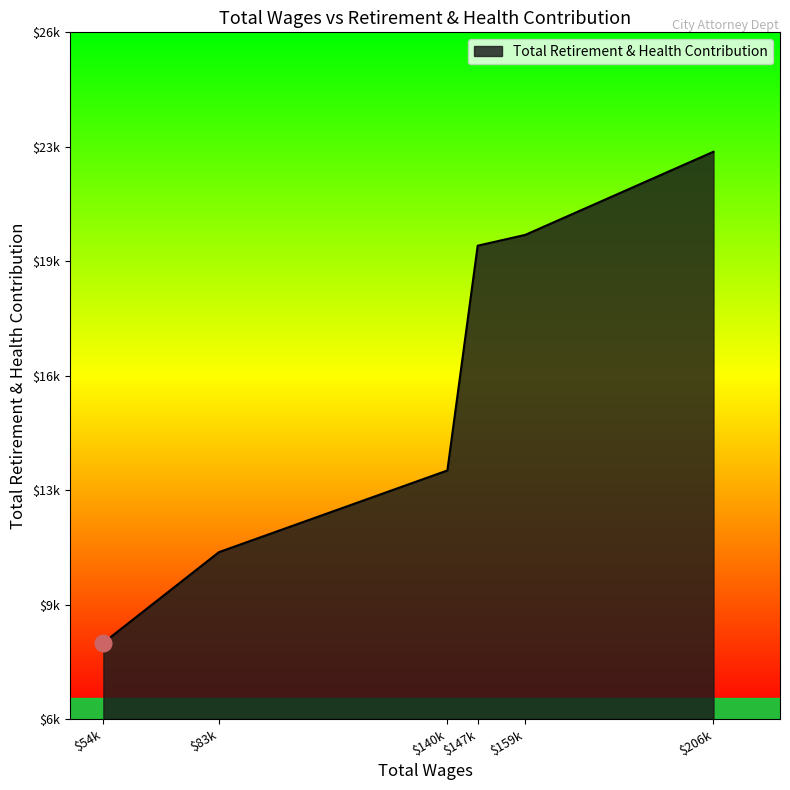

Does the chart display data point markers on the line(s)?

No